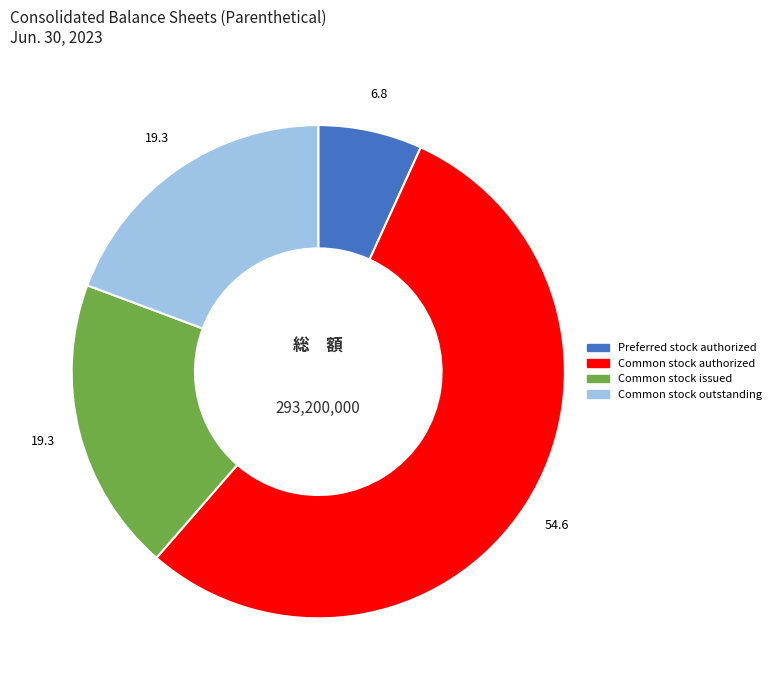

Is it true that Preferred stock authorized is 1% of the pie?

False